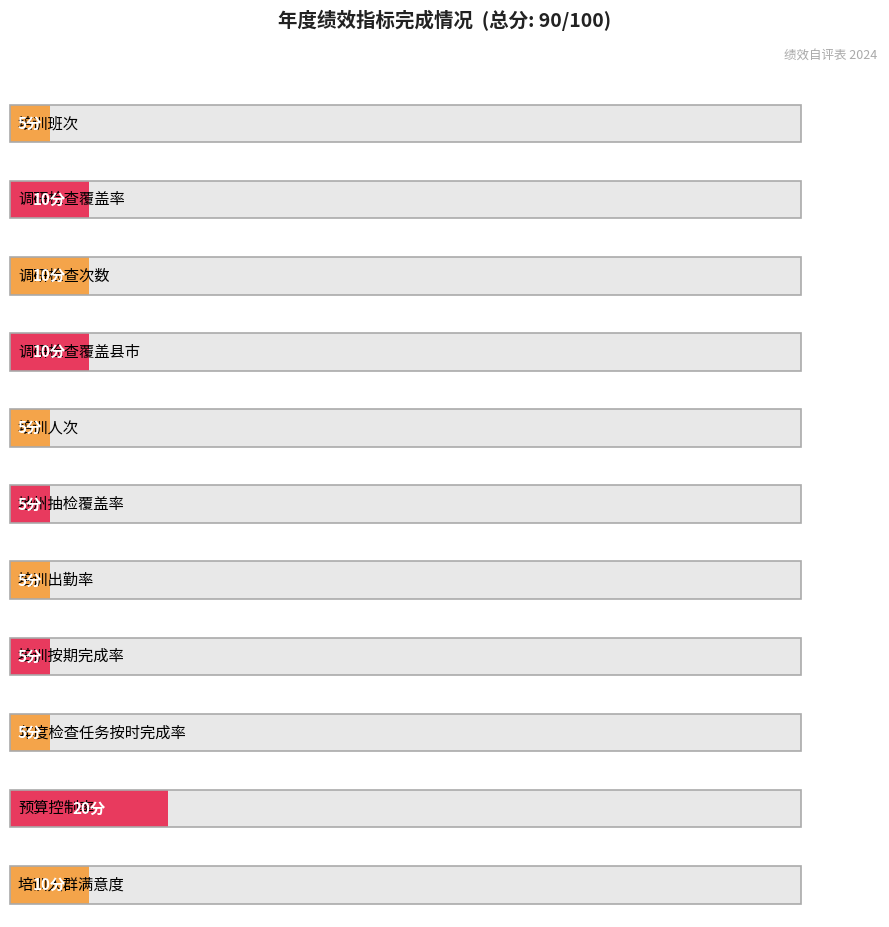

Reading left to right, extract all data points from this chart.

培训班次=5	调研检查覆盖率=10	调研检查次数=10	调研检查覆盖县市=10	培训人次=5	地州抽检覆盖率=5	培训出勤率=5	培训按期完成率=5	年度检查任务按时完成率=5	预算控制率=20	培训人群满意度=10